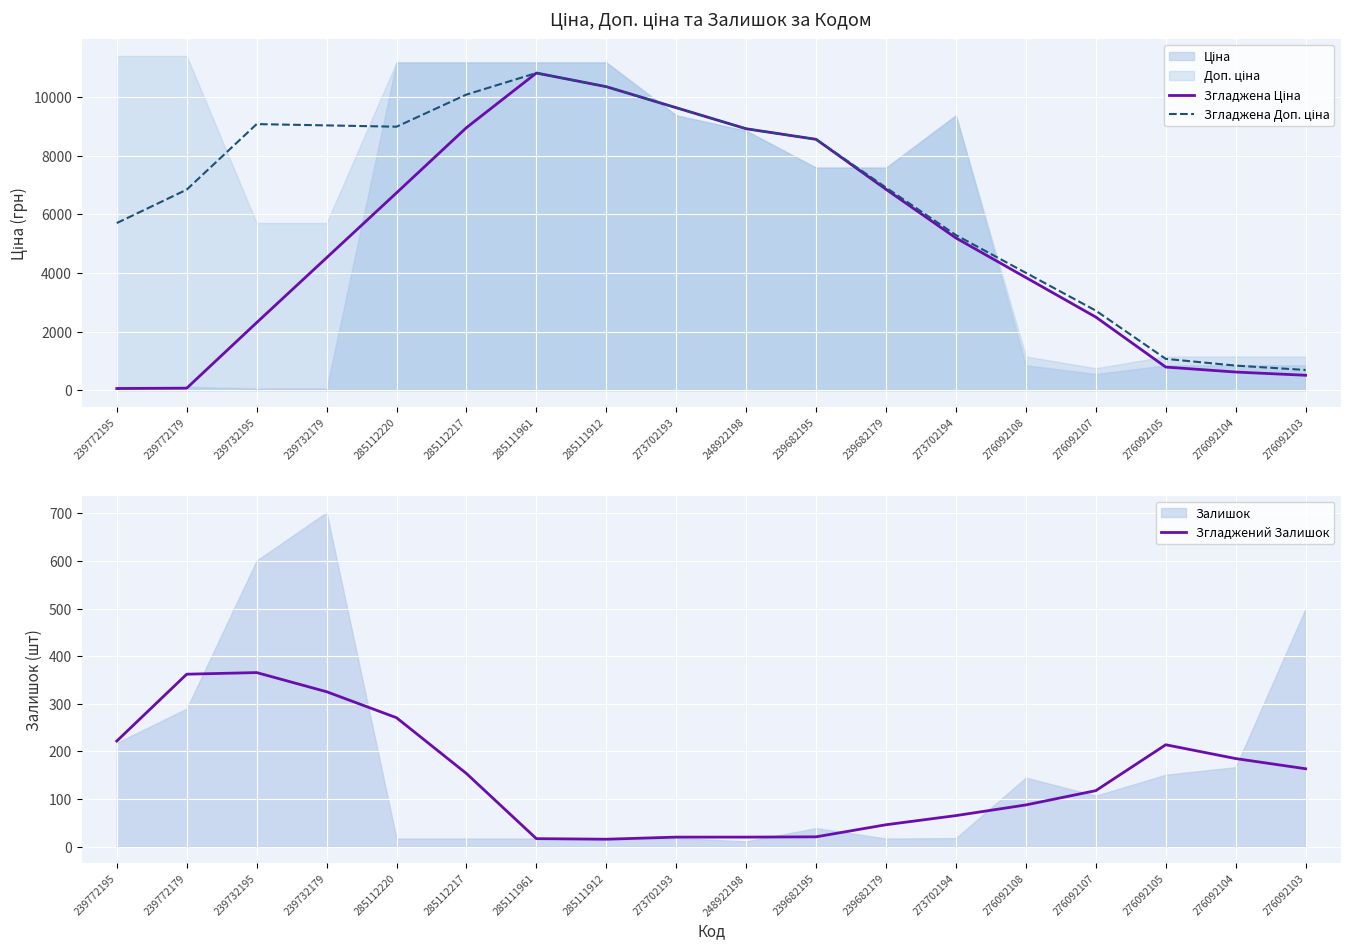

At which label is Згладжений Залишок closest to 190?

276092104